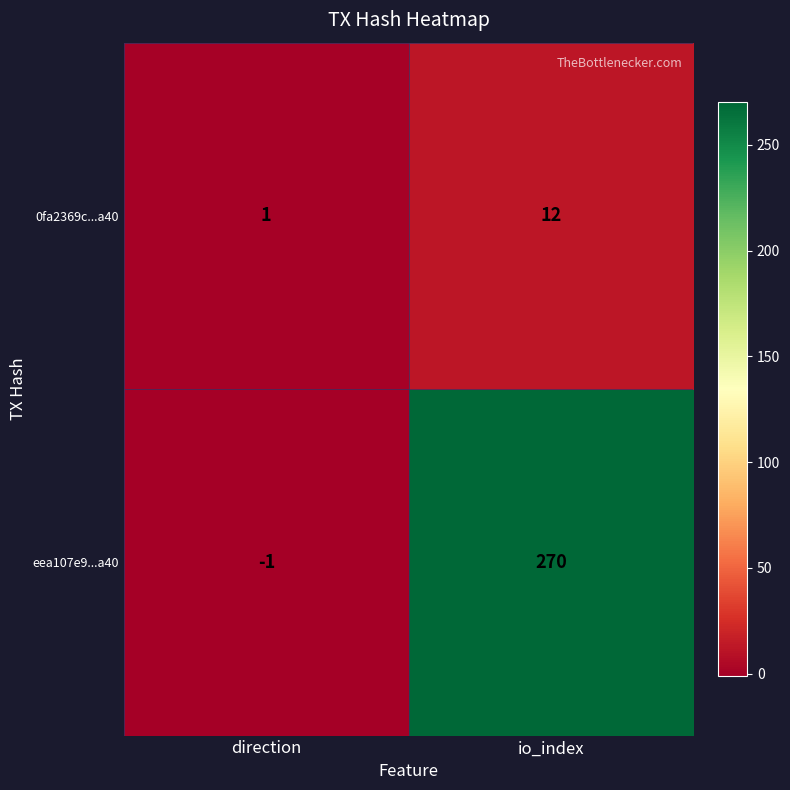

Reading left to right, what are all the values shown in this chart?

0fa2369c...a40: 1	12
eea107e9...a40: -1	270